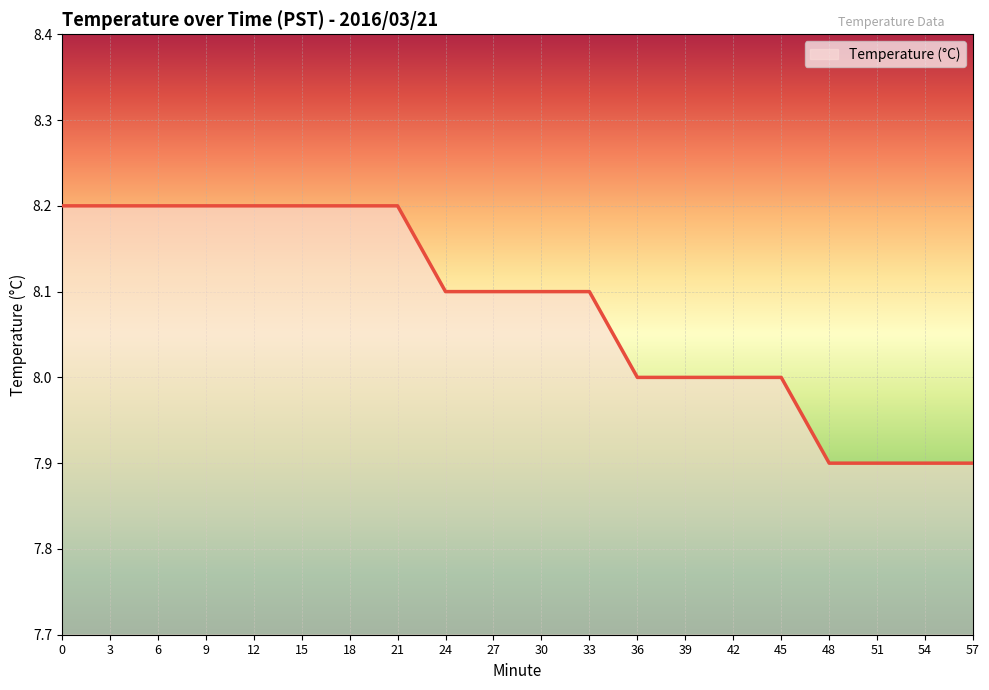

What is the maximum value shown in the chart?

8.2